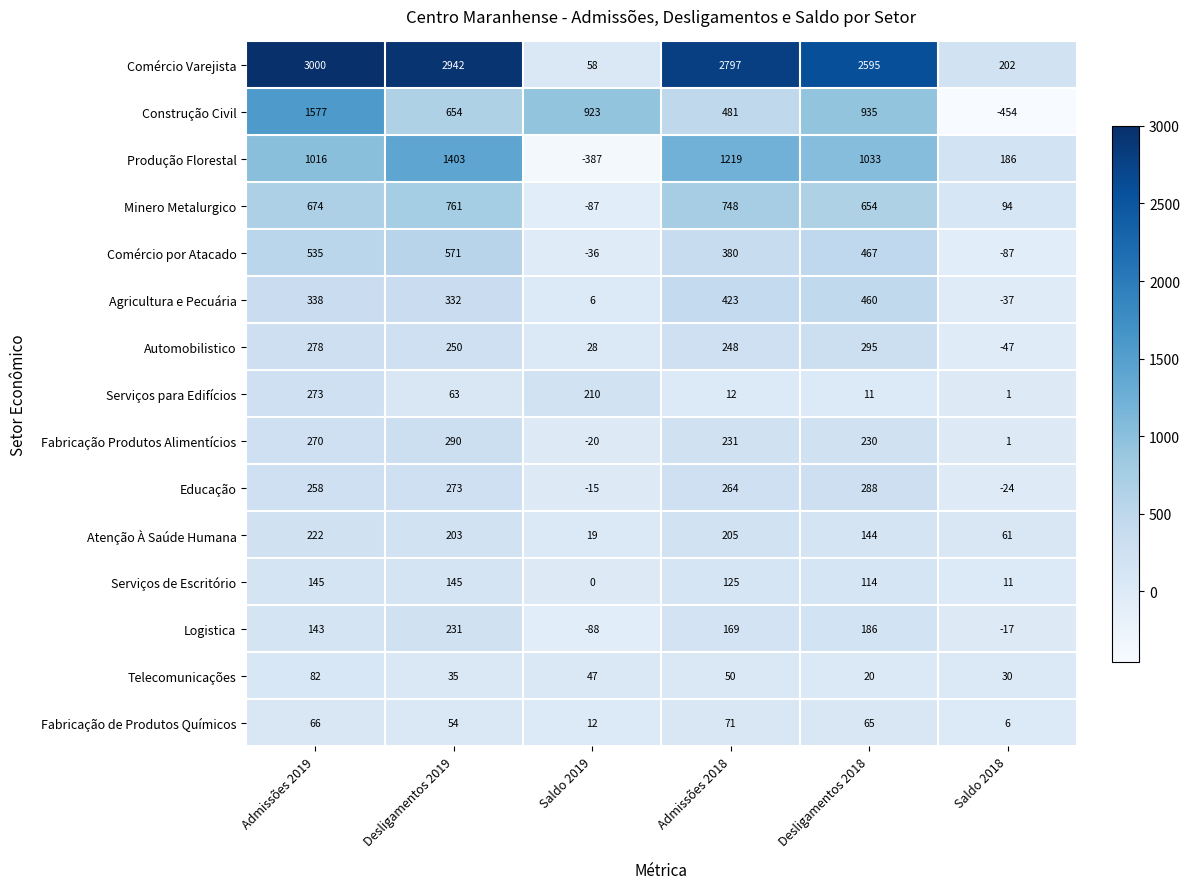

At Admissões 2019, list the series in order from largest to smallest.

Comércio Varejista, Construção Civil, Produção Florestal, Minero Metalurgico, Comércio por Atacado, Agricultura e Pecuária, Automobilistico, Serviços para Edifícios, Fabricação Produtos Alimentícios, Educação, Atenção À Saúde Humana, Serviços de Escritório, Logistica, Telecomunicações, Fabricação de Produtos Químicos